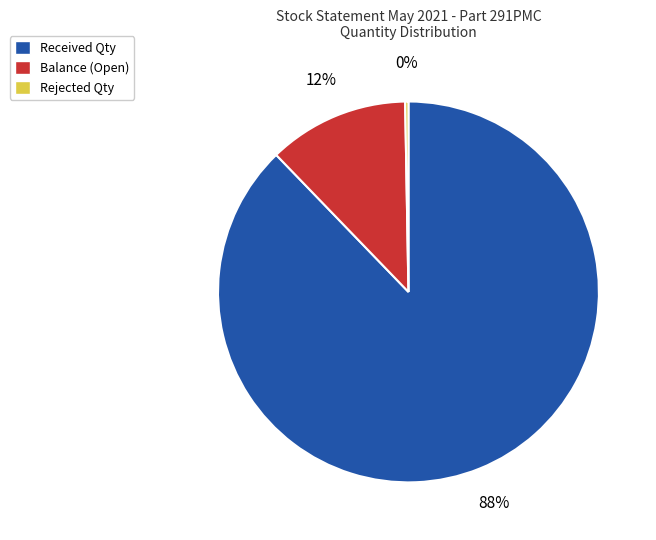

How many segments does this pie chart have?

3